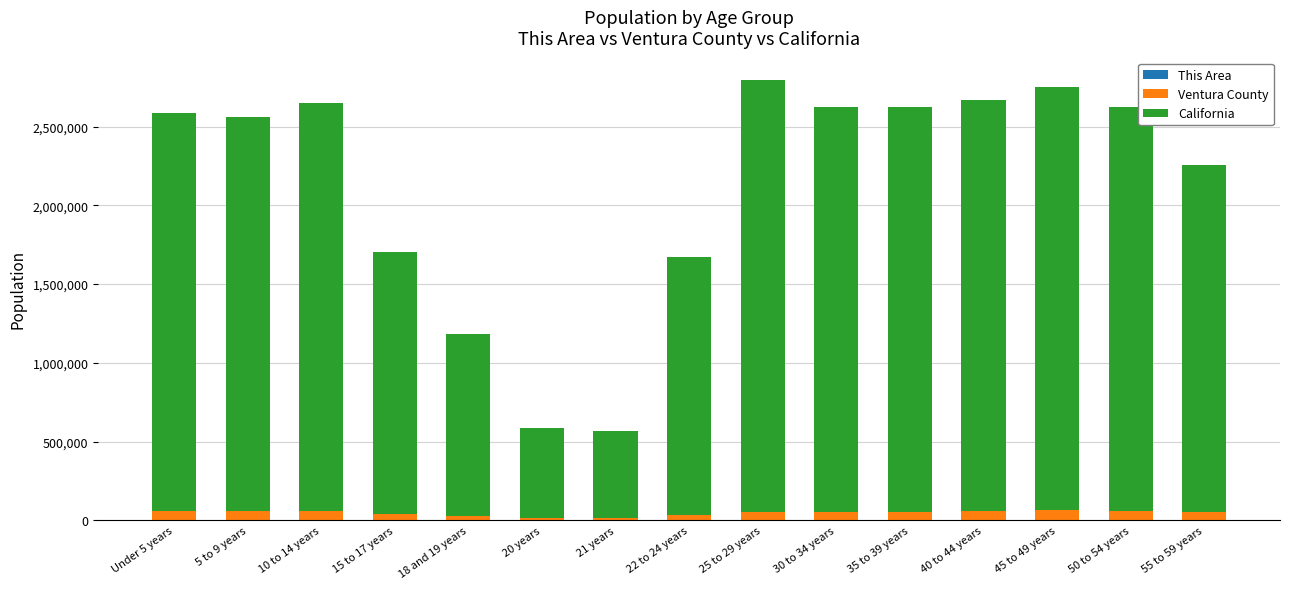

What is the sum of all California values?

31175245